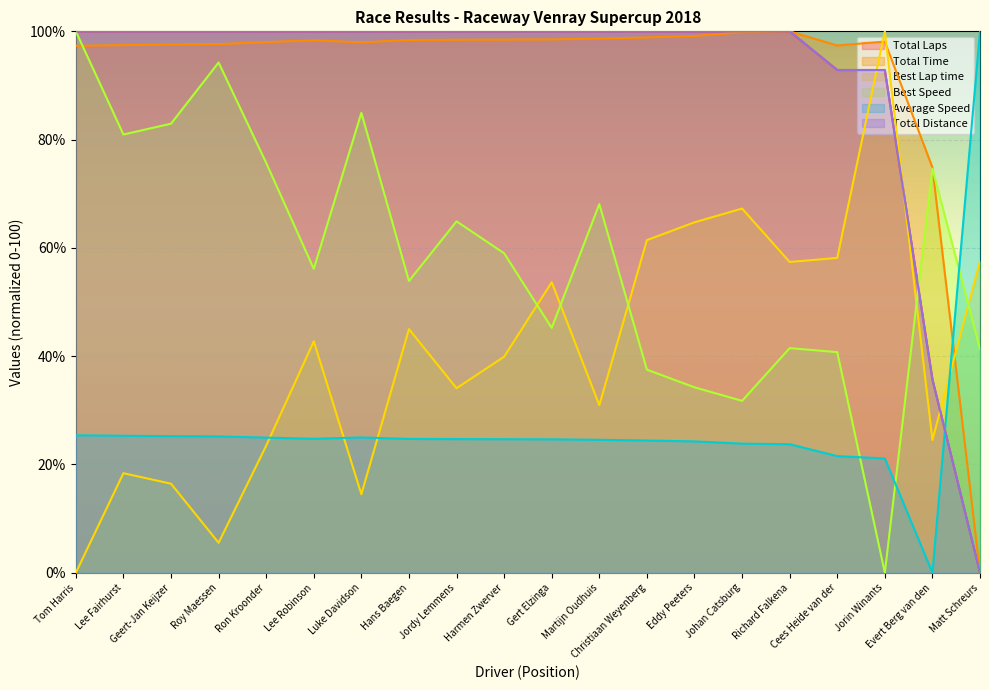

How many interior local peaks does the Average Speed series have?

1